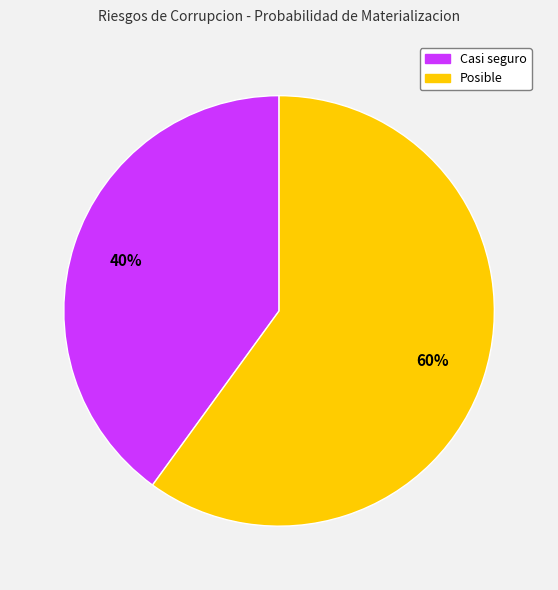

What is the largest slice in the pie chart?

Posible